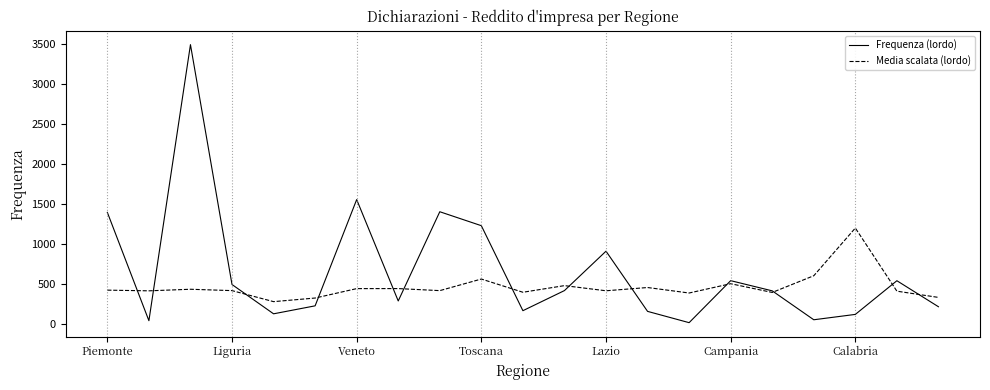

Which series has the largest total across all categories?

Frequenza (lordo)